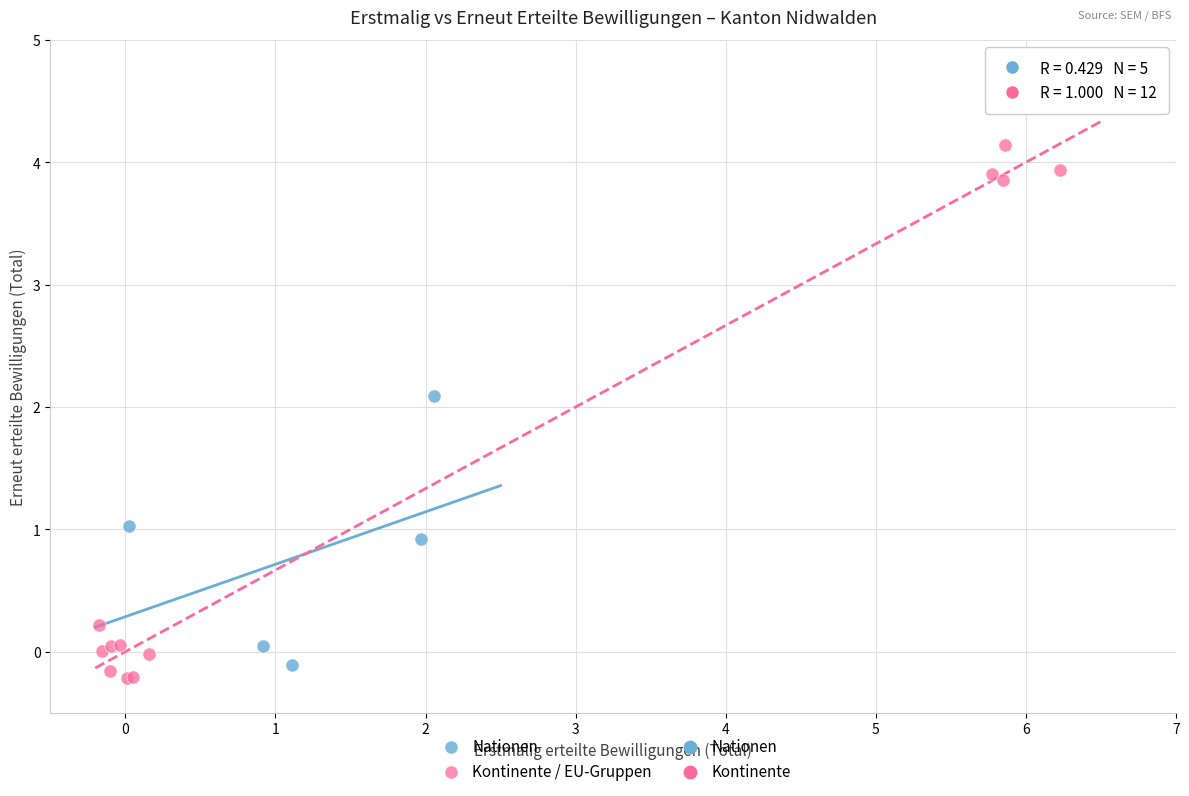

Which series has the largest Y range (max minus min)?

Kontinente / EU-Gruppen